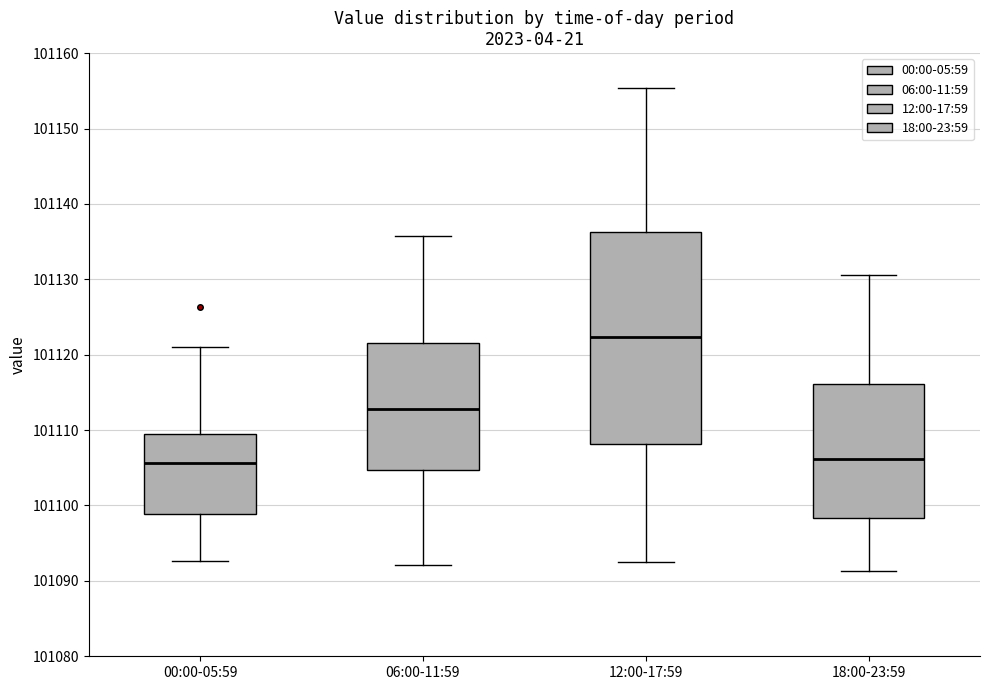

Reading left to right, read every box against the y-axis: the position of its median line, the range the box covers, and the ends of its whiskers. The values are not printed on the chart, so give them approximately, as read against the axis.

00:00-05:59: median 101106, box 101099 to 101109, whiskers 101093 to 101121
06:00-11:59: median 101113, box 101105 to 101122, whiskers 101092 to 101136
12:00-17:59: median 101122, box 101108 to 101136, whiskers 101093 to 101155
18:00-23:59: median 101106, box 101098 to 101116, whiskers 101091 to 101131